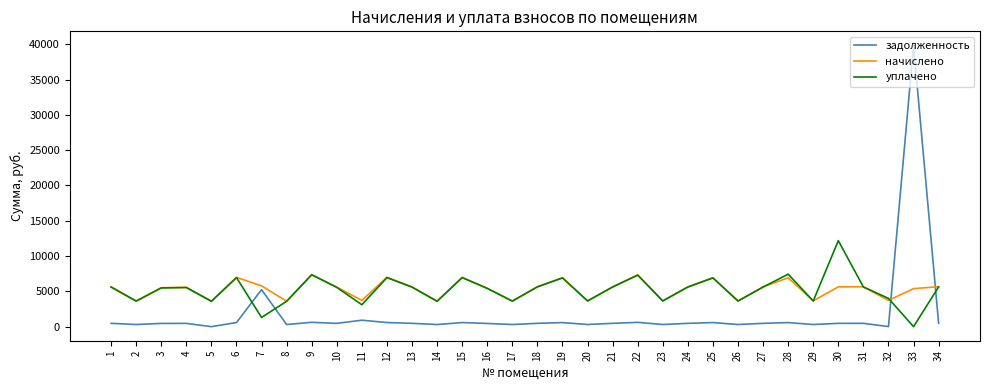

What is the difference between the задолженность values at 10 and 20?

161.3